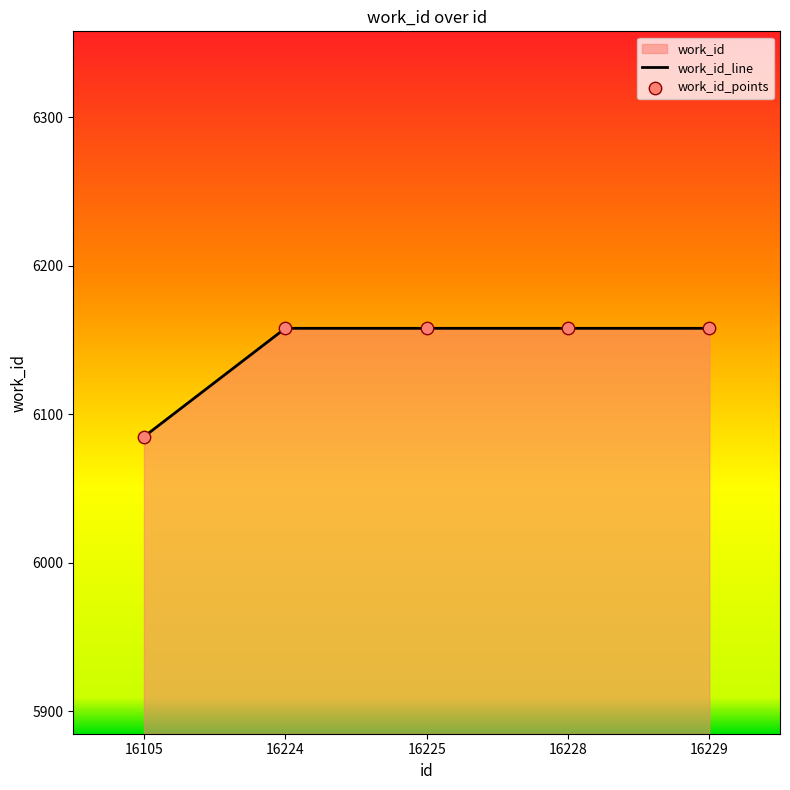

The chart shows a value of 8448 at 16228. True or false?

False